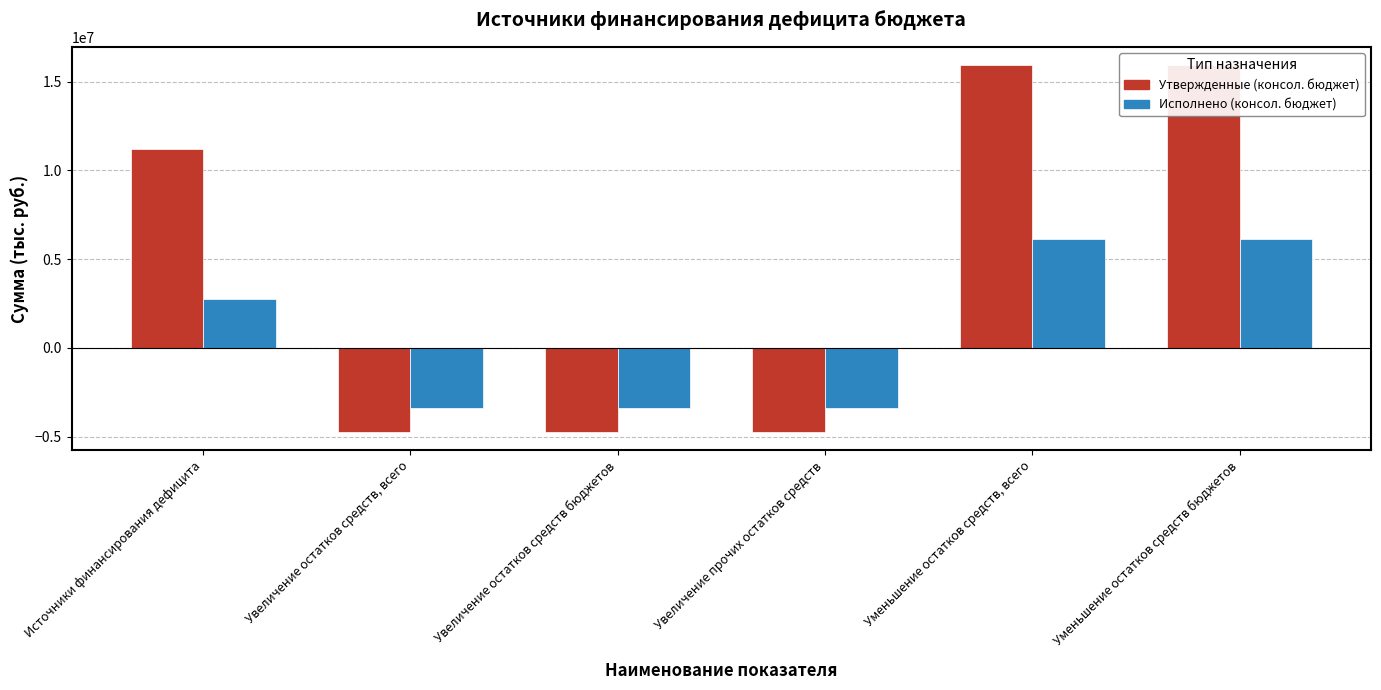

What is the label of the 1st bar from the right?

Уменьшение остатков средств бюджетов